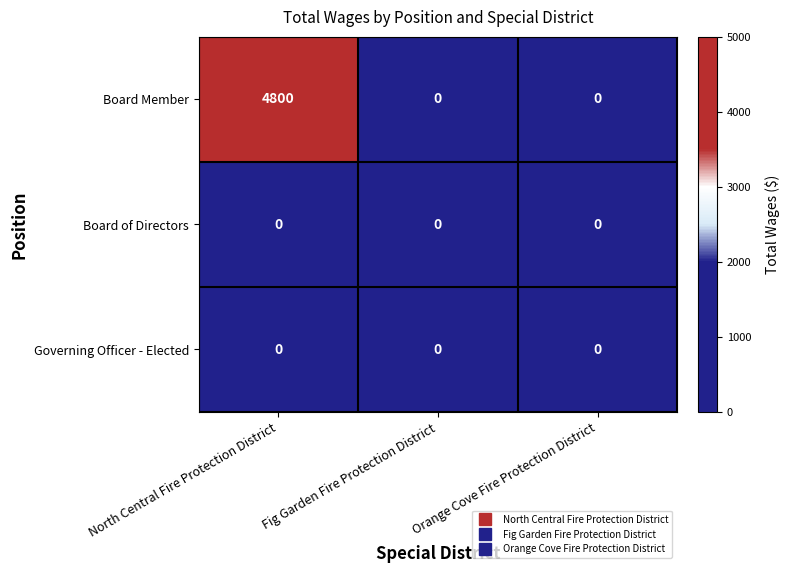

Which series has the largest total across all categories?

Board Member